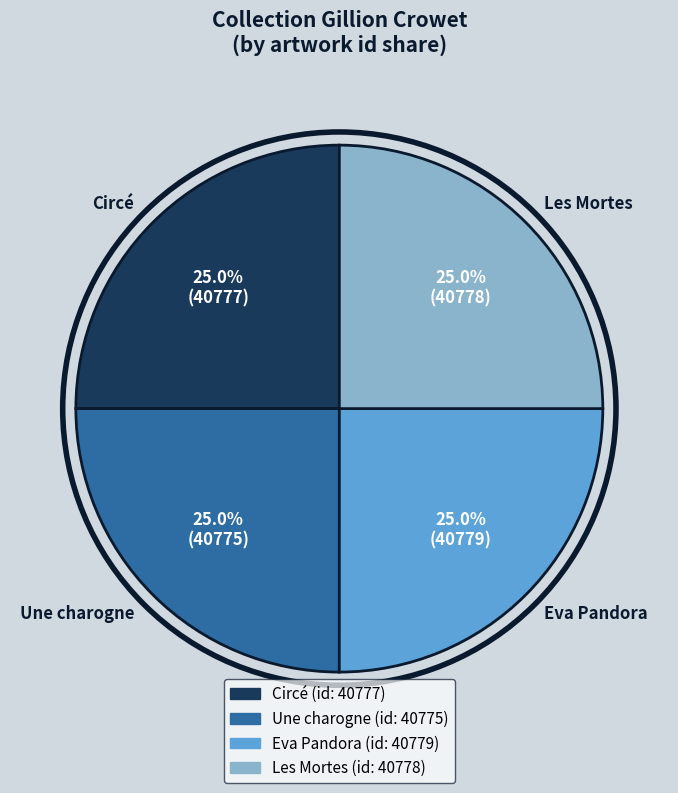

Does Les Mortes represent more than half of the total?

No